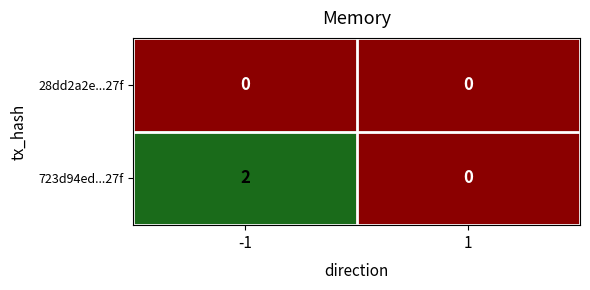

Rank the series by their average value, from highest to lowest.

723d94ed...27f, 28dd2a2e...27f